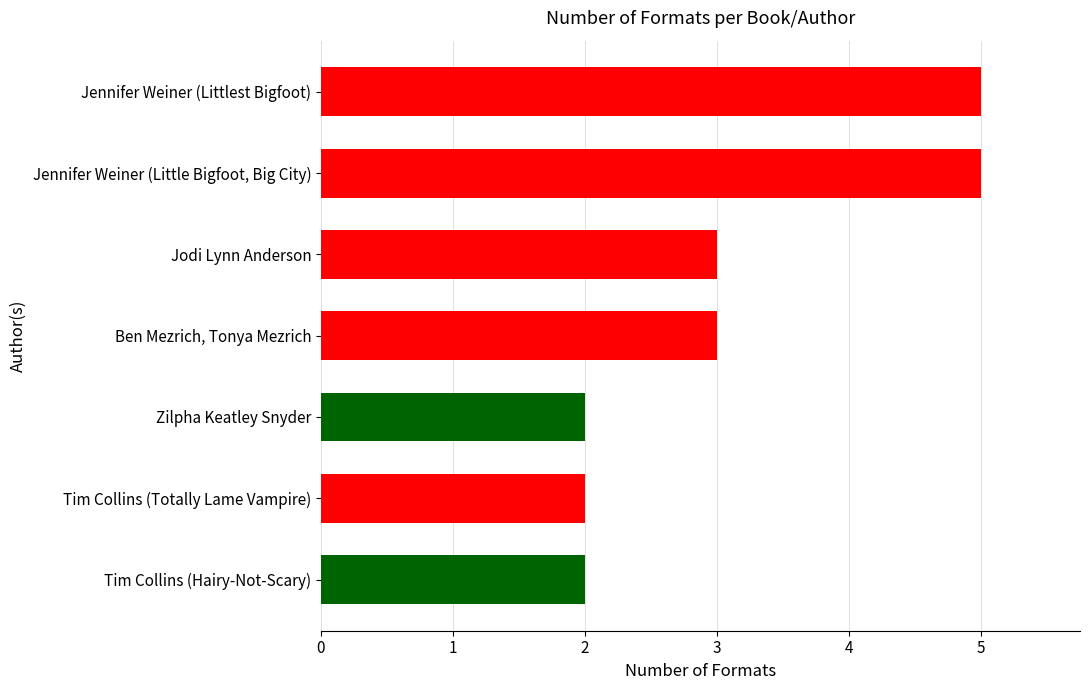

Which has a higher value, Jennifer Weiner (Littlest Bigfoot) or Zilpha Keatley Snyder?

Jennifer Weiner (Littlest Bigfoot)